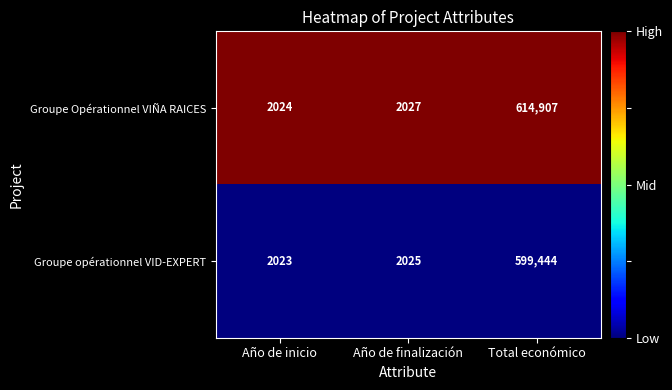

At which label does Groupe Opérationnel VIÑA RAICES reach its peak?

Total económico